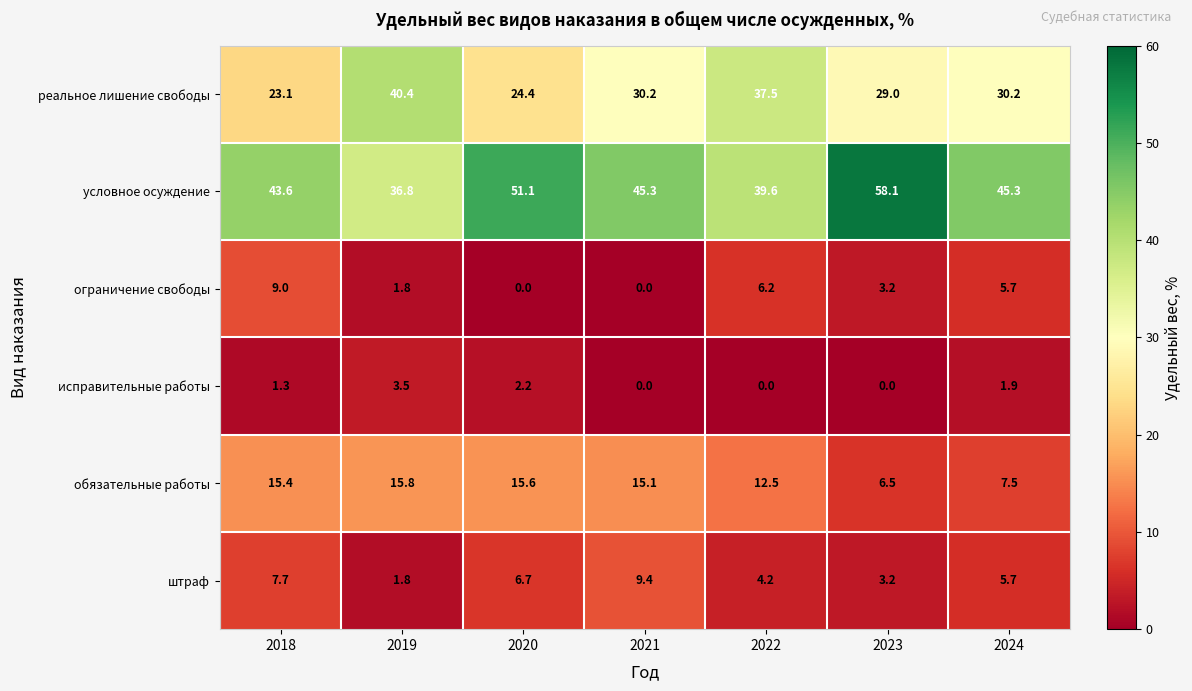

How many data points in исправительные работы are less than 1?

3